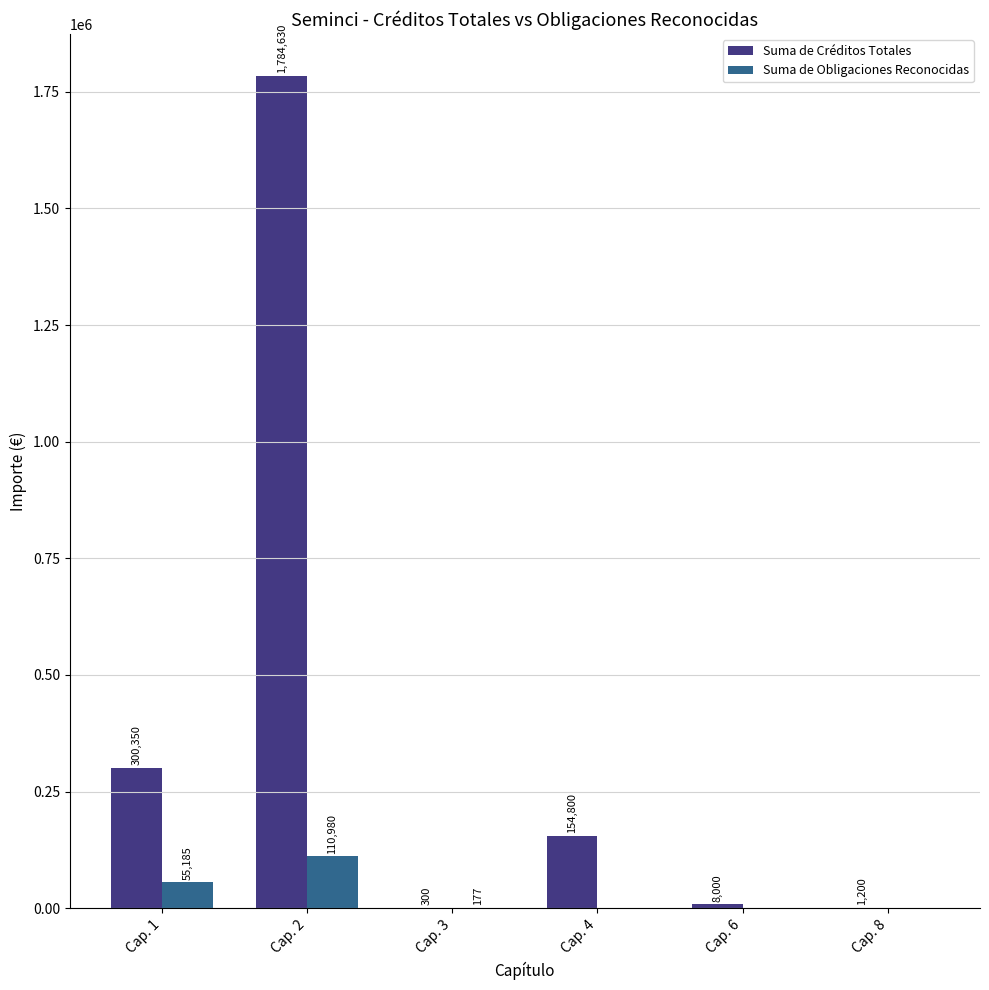

How many groups of bars are there?

6